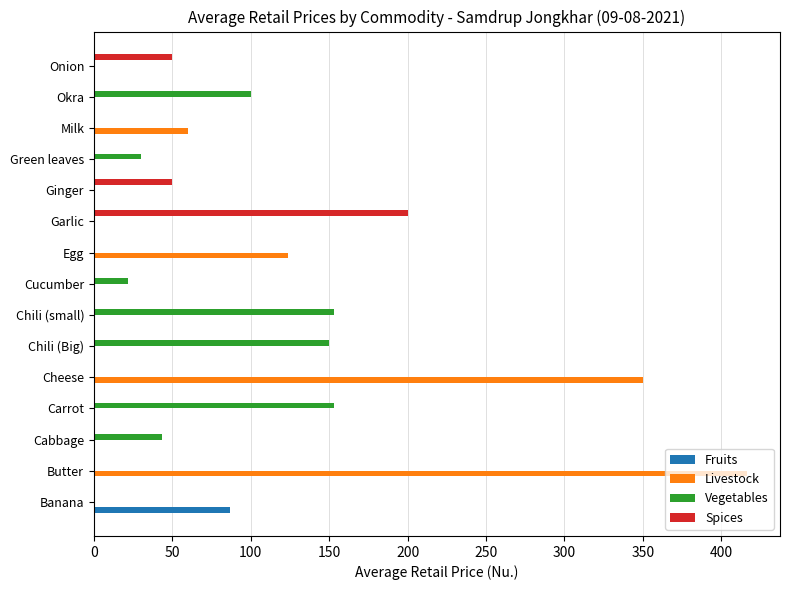

What is the maximum value for Spices?

200.0